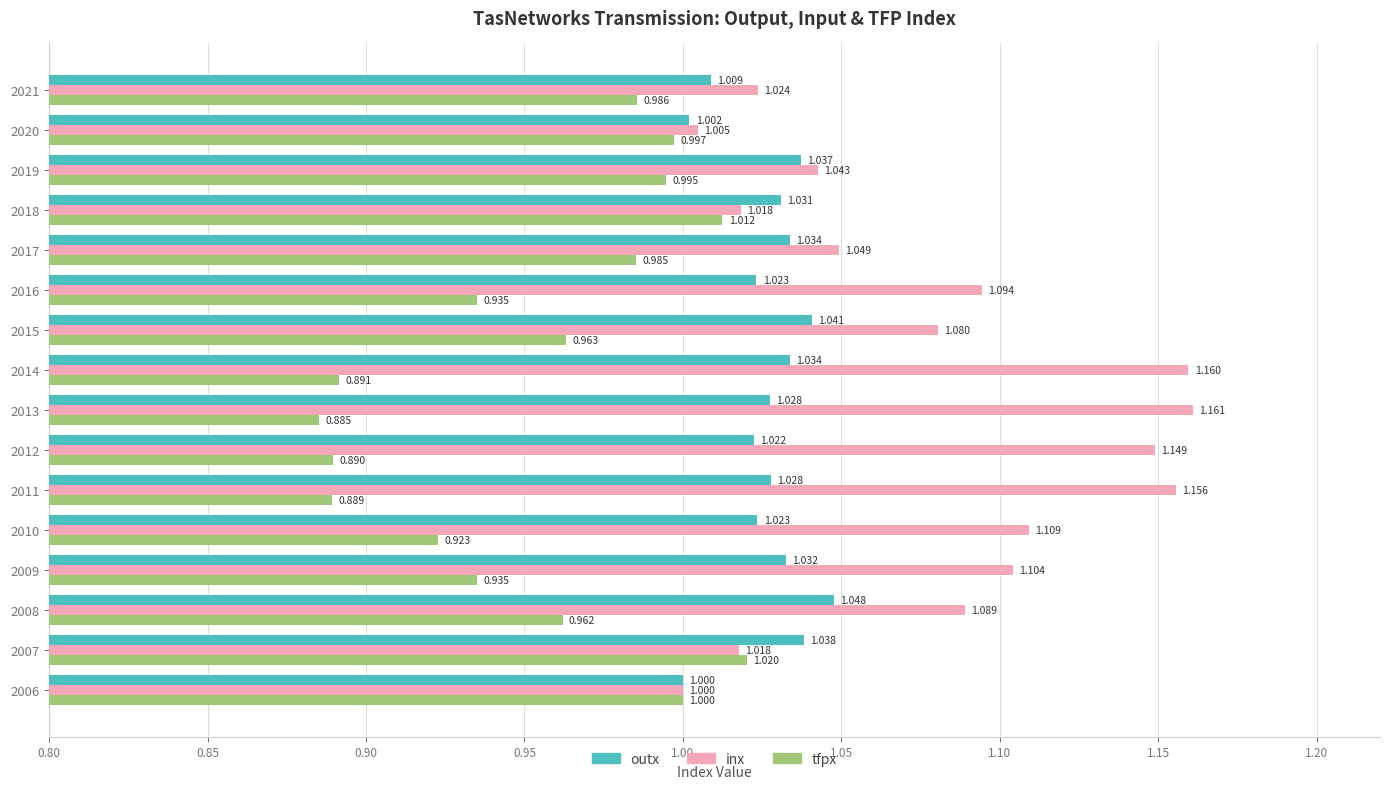

Rank the series by their average value, from lowest to highest.

tfpx, outx, inx